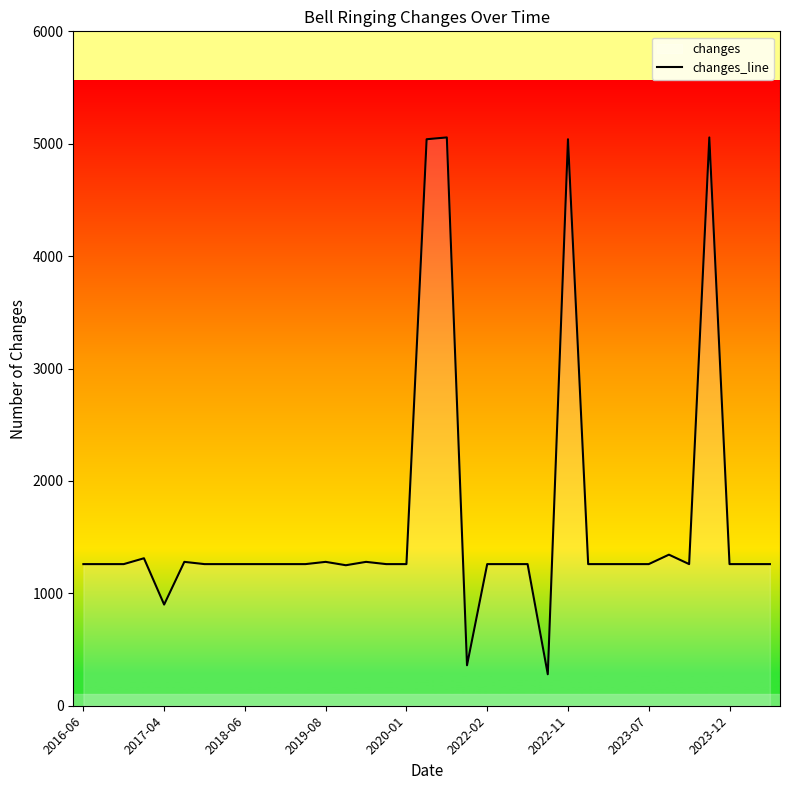

What is the greatest value displayed?

5056